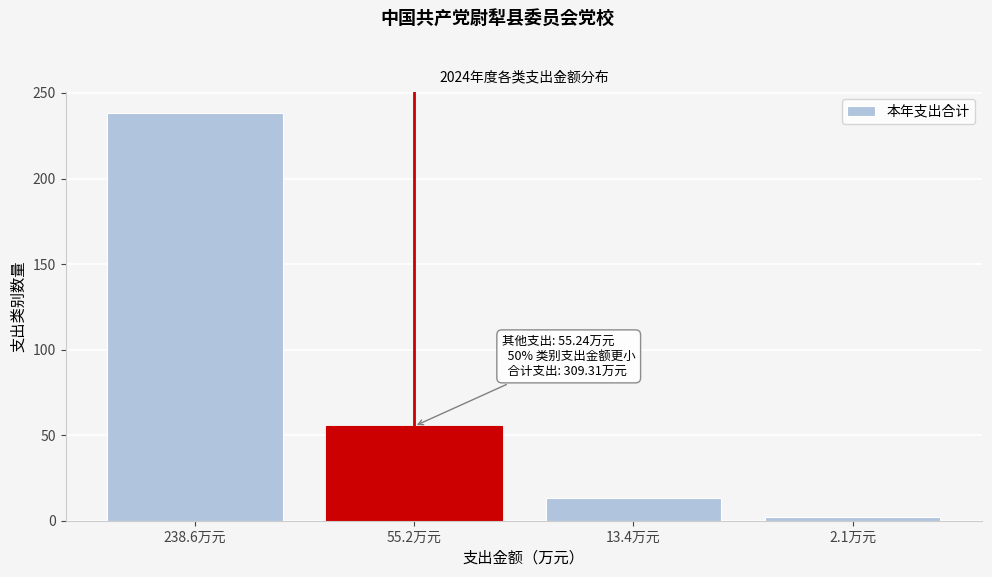

Reading right to left, what are all the values shown in this chart?

2.1	13.4	55.2	238.6